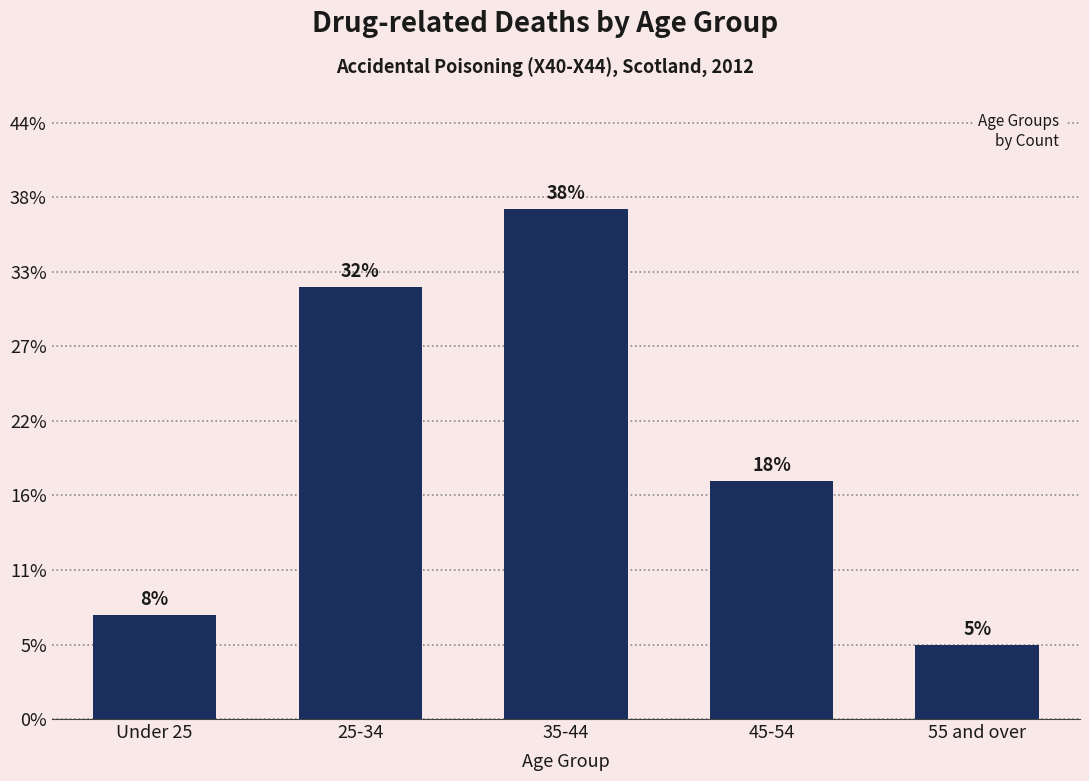

Are the bars horizontal?

No